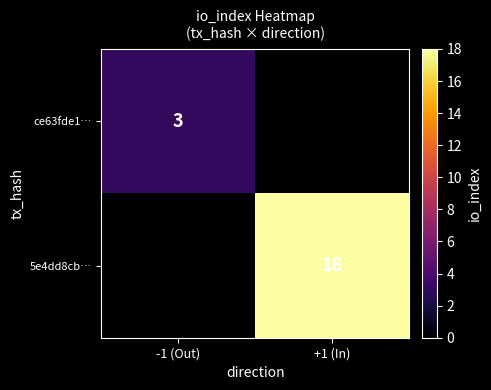

The value of ce63fde1… at -1 (Out) is 3. True or false?

True